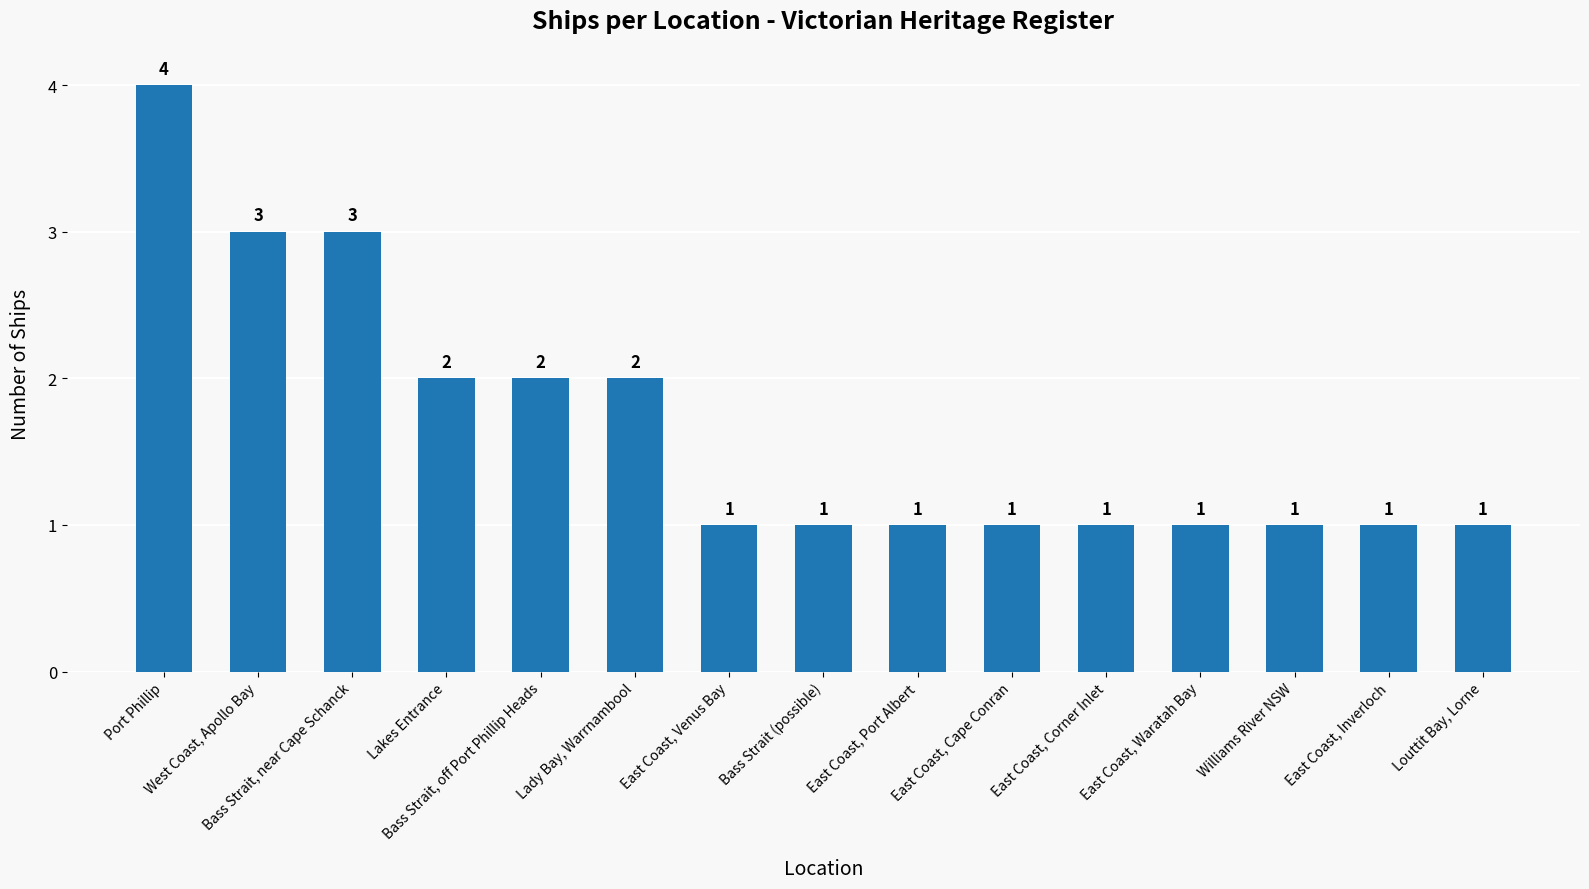

What is the sum of the values at Louttit Bay, Lorne and Lady Bay, Warrnambool?

3